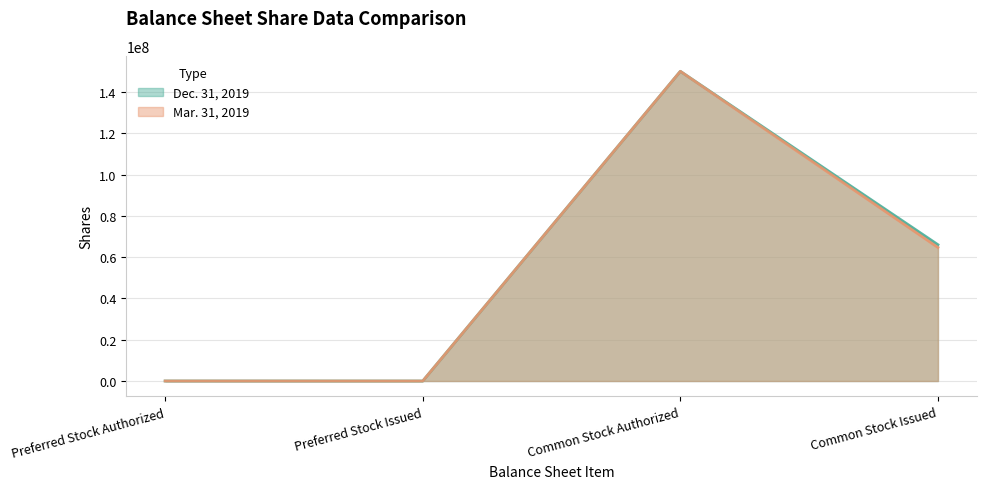

What position from the left is Preferred Stock Authorized?

1